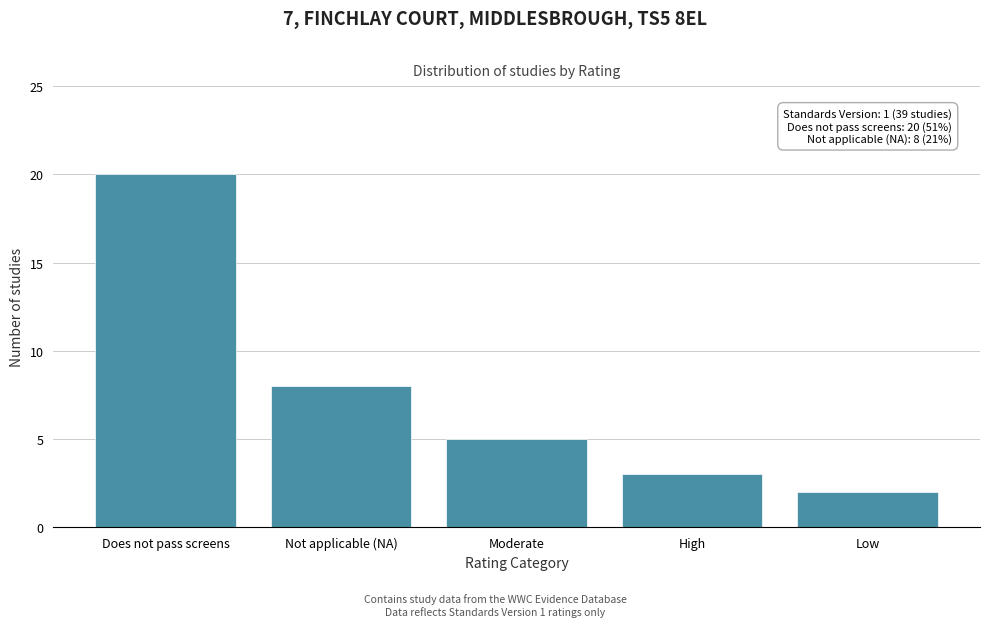

Reading left to right, extract all data points from this chart.

20	8	5	3	2